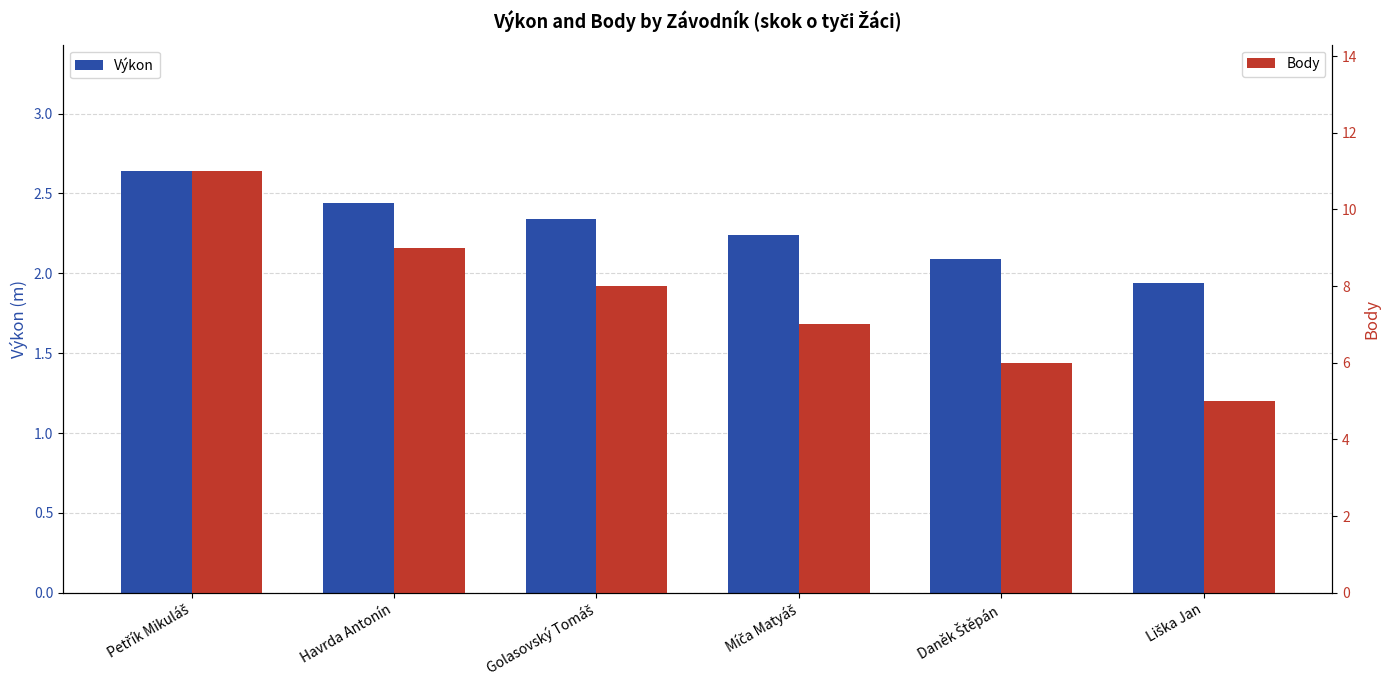

Reading left to right, extract all data points from this chart.

Výkon: 2.6	2.4	2.3	2.2	2.1	1.9
Body: 11.0	9.0	8.0	7.0	6.0	5.0